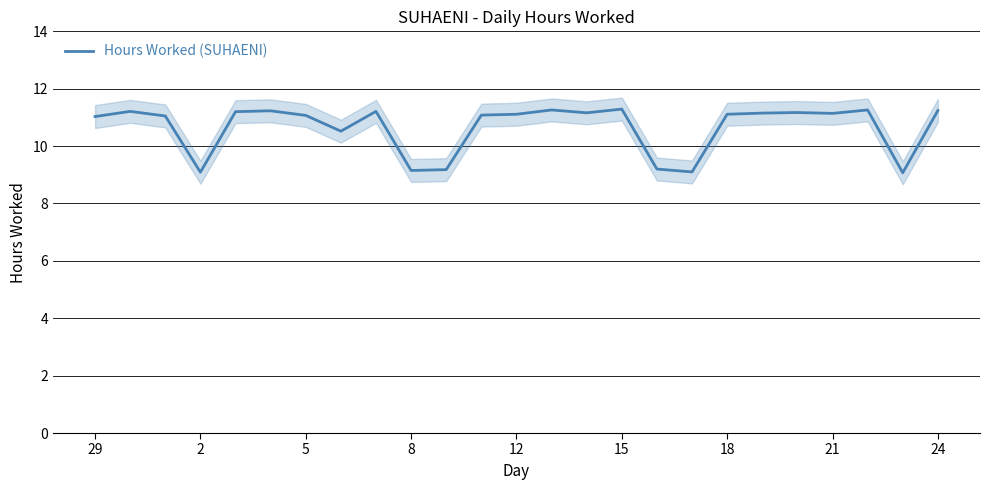

What is the average value?

10.7